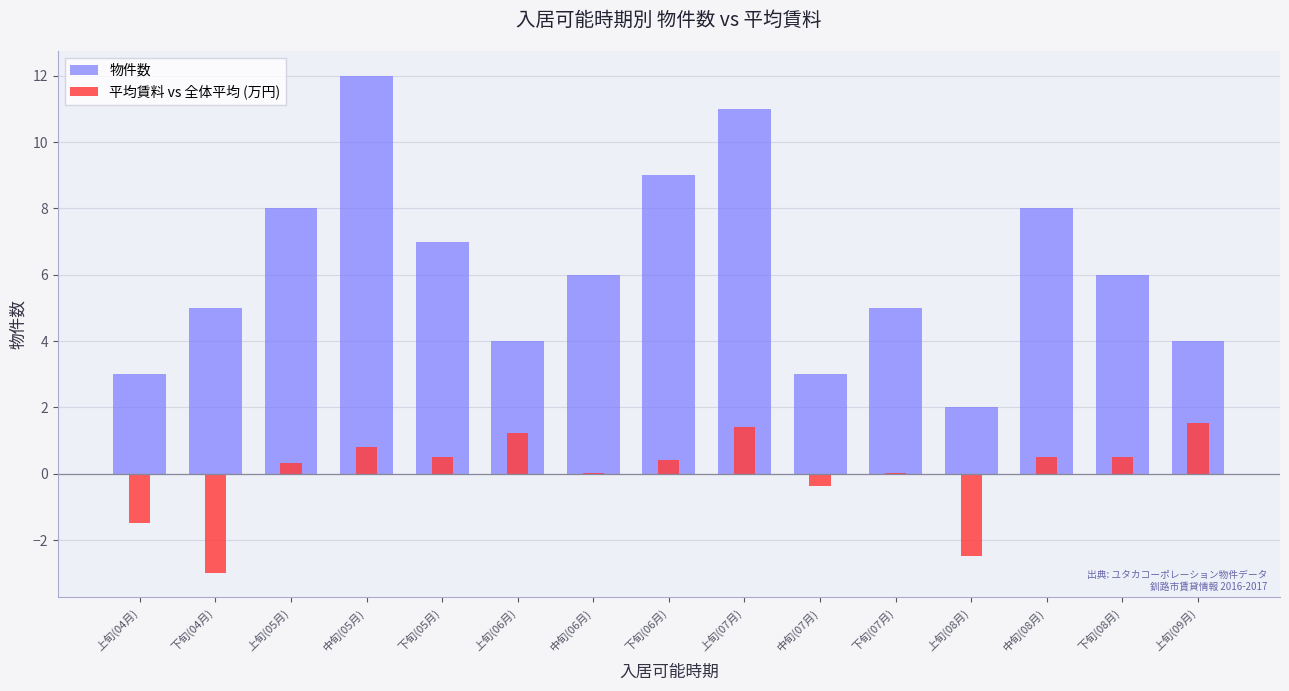

At how many categories does at least one series exceed 0?

15